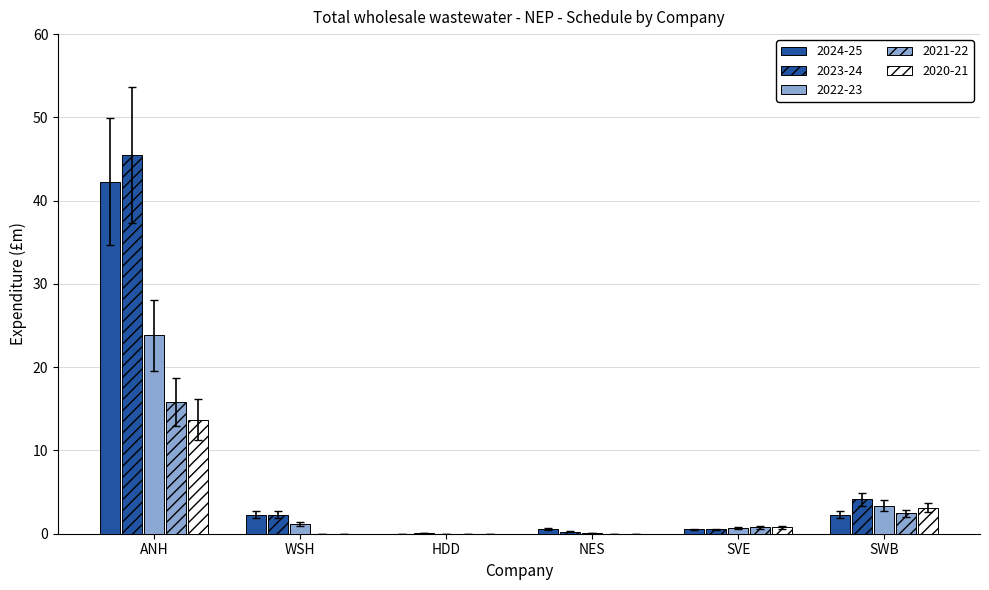

Are the bars horizontal?

No